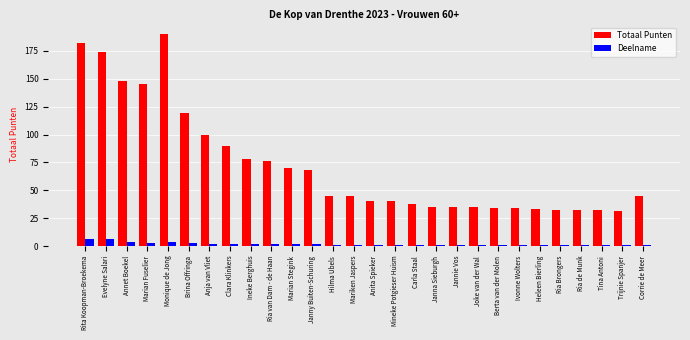

Count the Deelname values in the range 1 to 2.

22